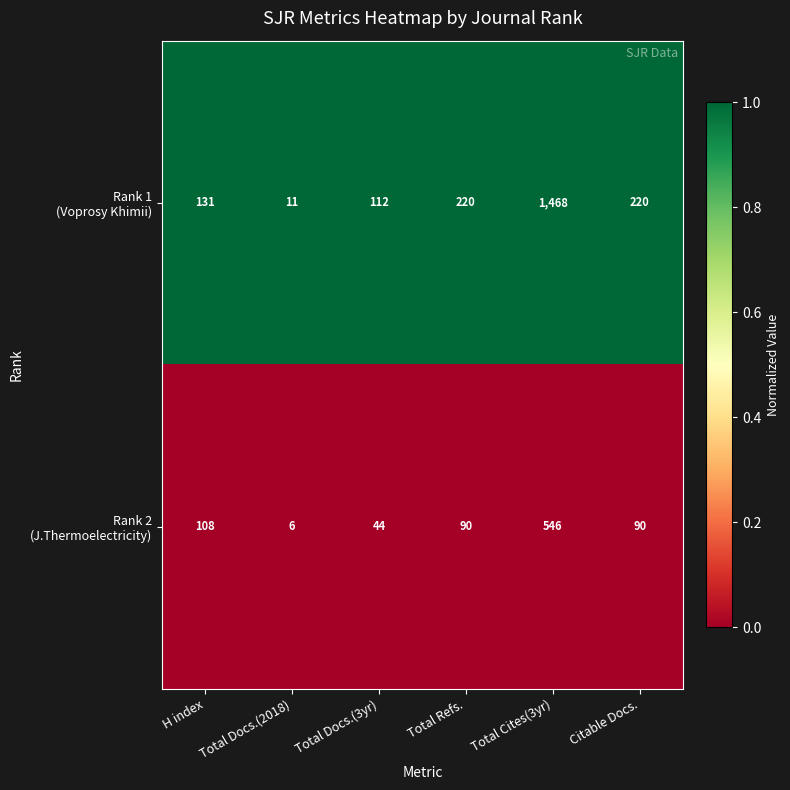

At which category is the sum across all series the highest?

Total Cites(3yr)